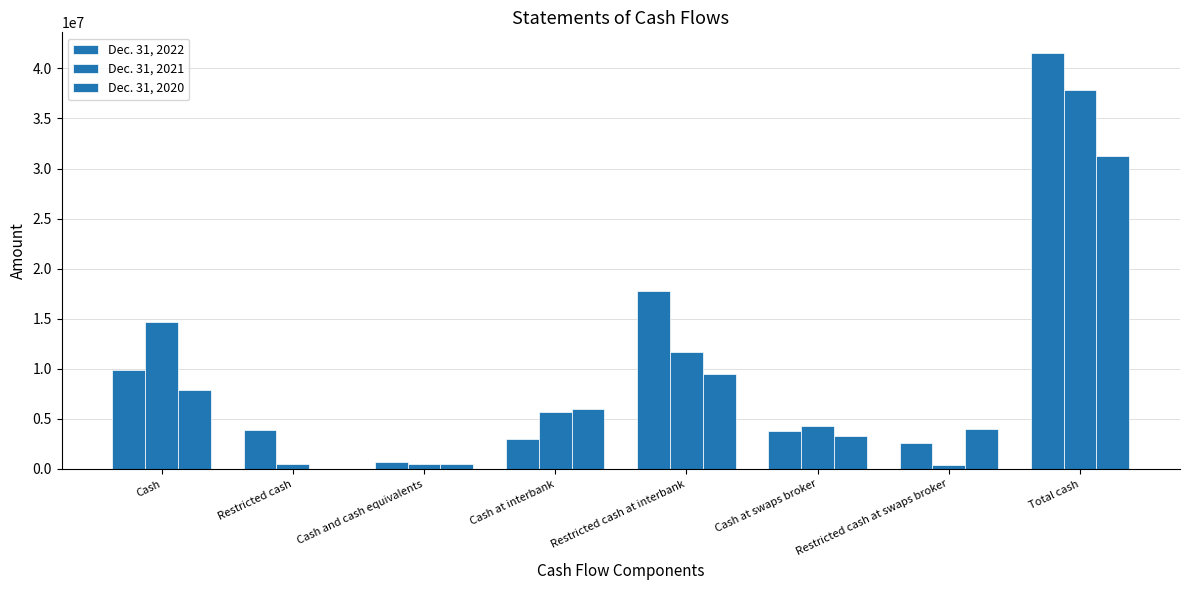

List the labels in order of Dec. 31, 2022 value, smallest first.

Cash and cash equivalents, Restricted cash at swaps broker, Cash at interbank, Cash at swaps broker, Restricted cash, Cash, Restricted cash at interbank, Total cash